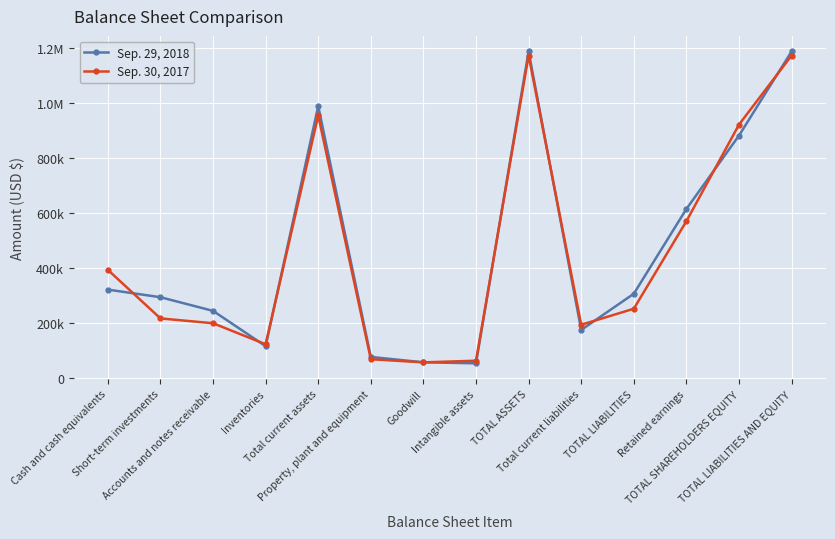

At which label does Sep. 30, 2017 first exceed 251077?

Cash and cash equivalents